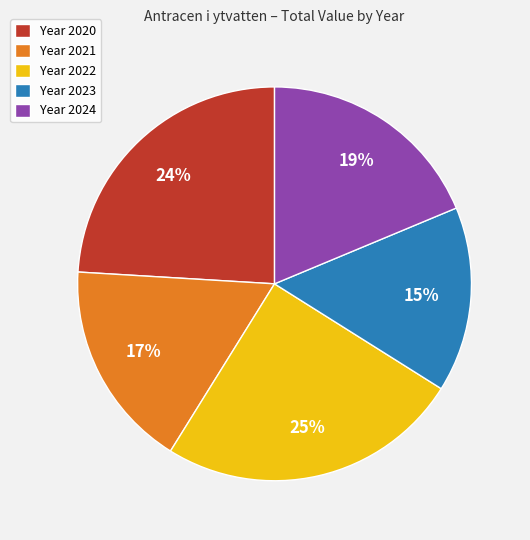

How many segments does this pie chart have?

5